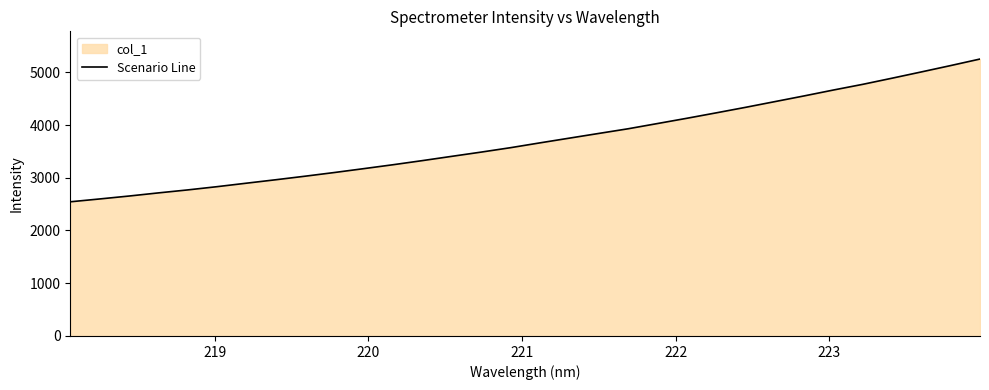

What is the difference between the maximum and minimum values?

2706.9